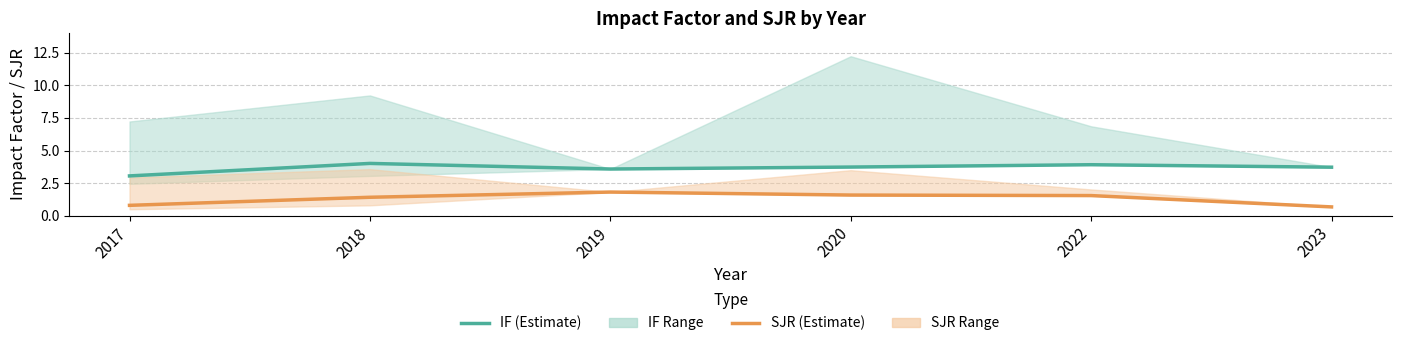

True or false: SJR (Estimate) has a value of 1.6 at 2020.

True